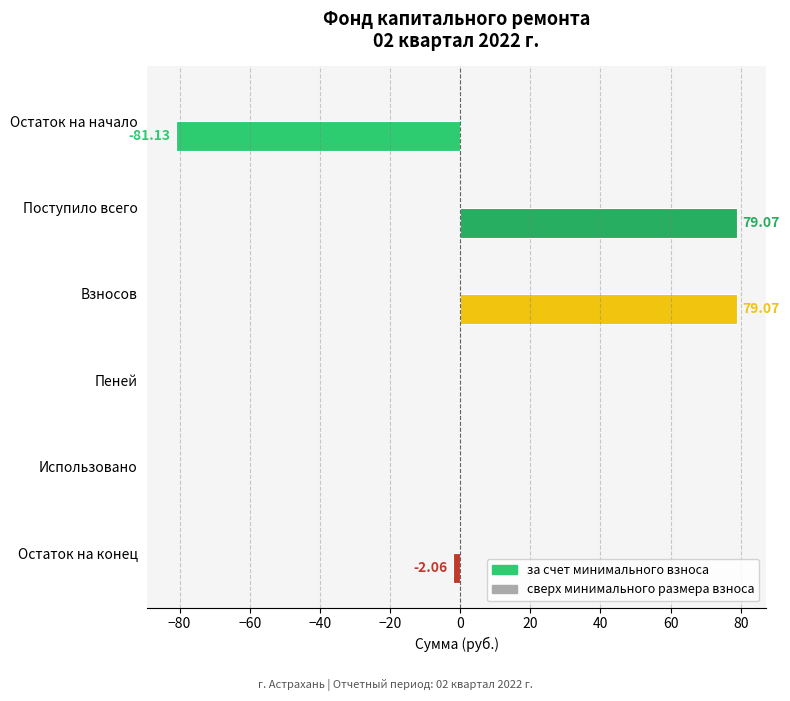

Which has a higher value, Использовано or Остаток на конец?

Использовано